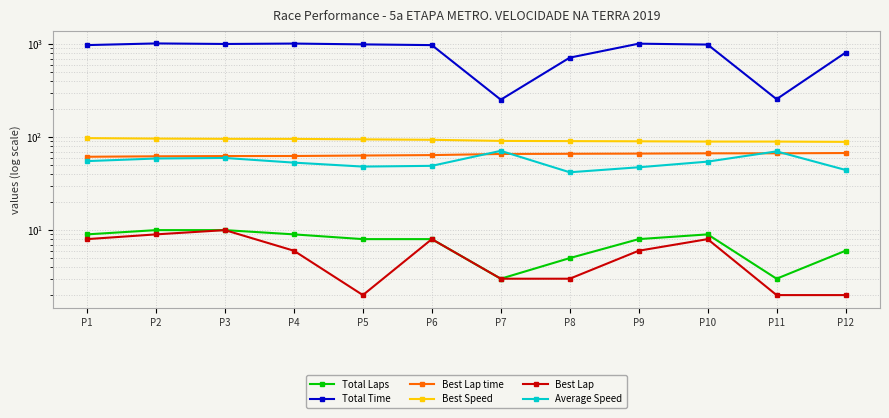

True or false: Best Speed has more than 2 points higher than both neighbors.

False